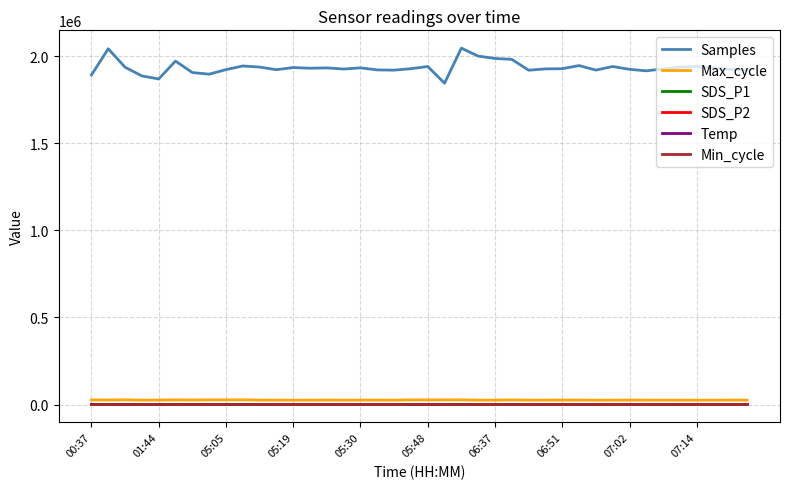

Which series has the widest spread of values?

Samples